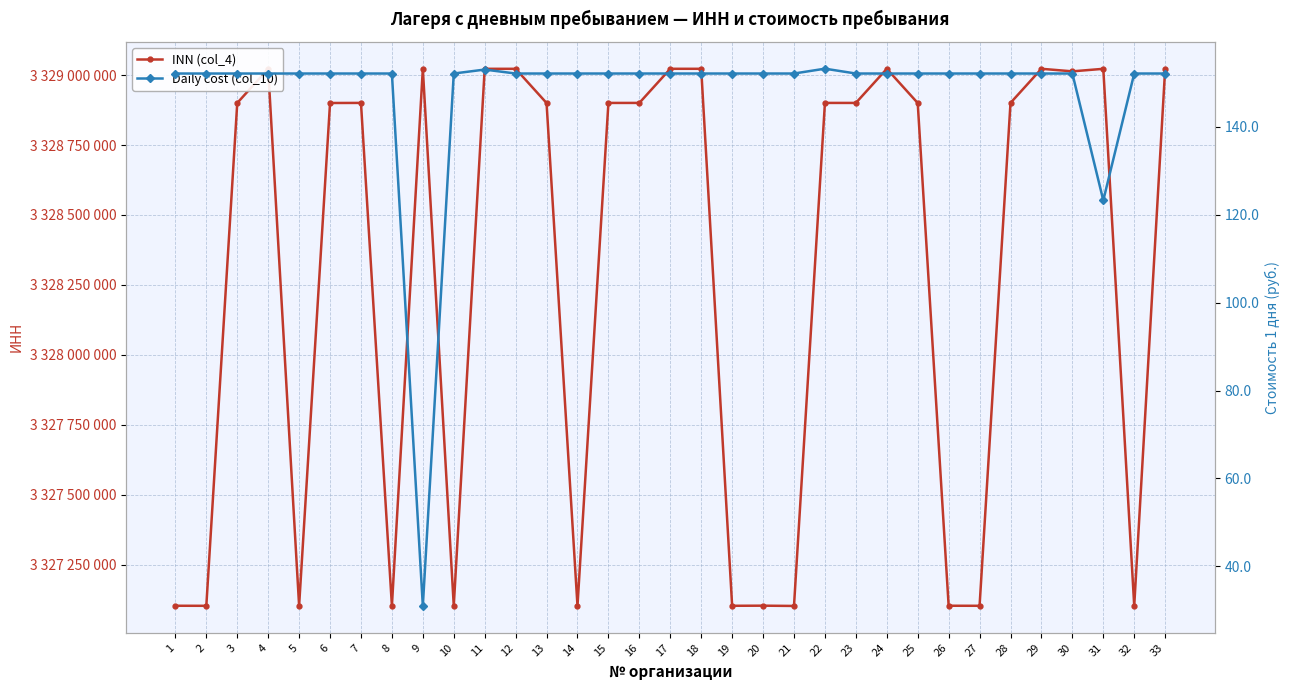

Where is the first local minimum for Daily cost (col_10)?

9